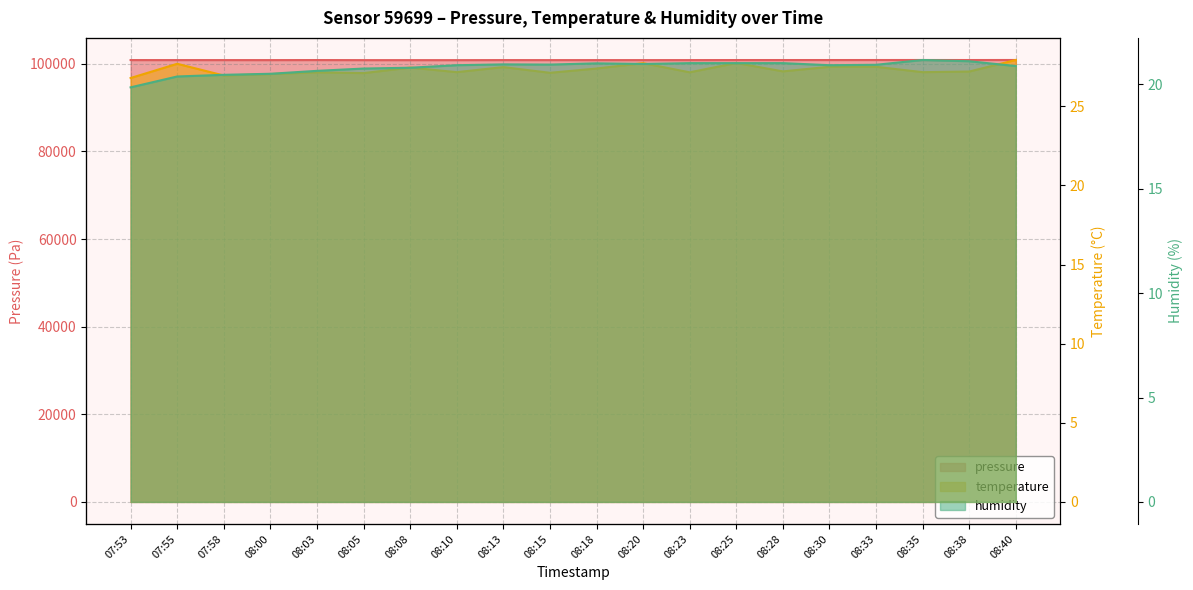

Is it true that humidity equals 32.2 at 08:13?

False